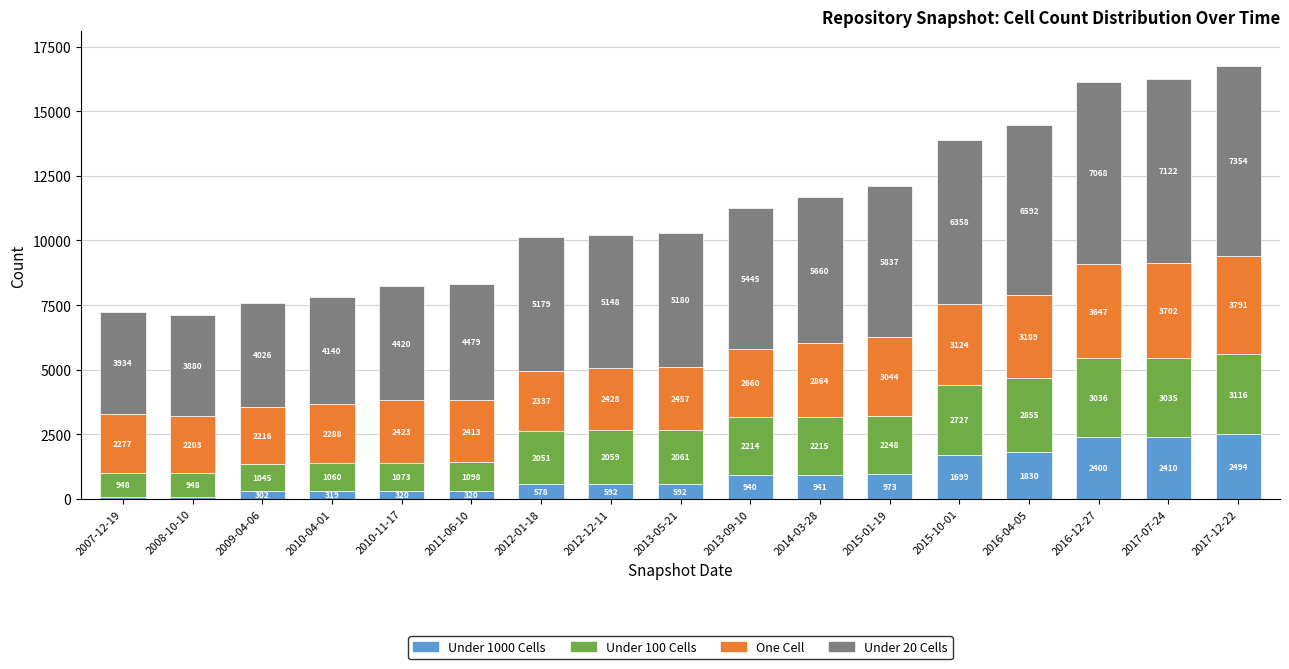

What is the total value across all series at 2012-01-18?

10145